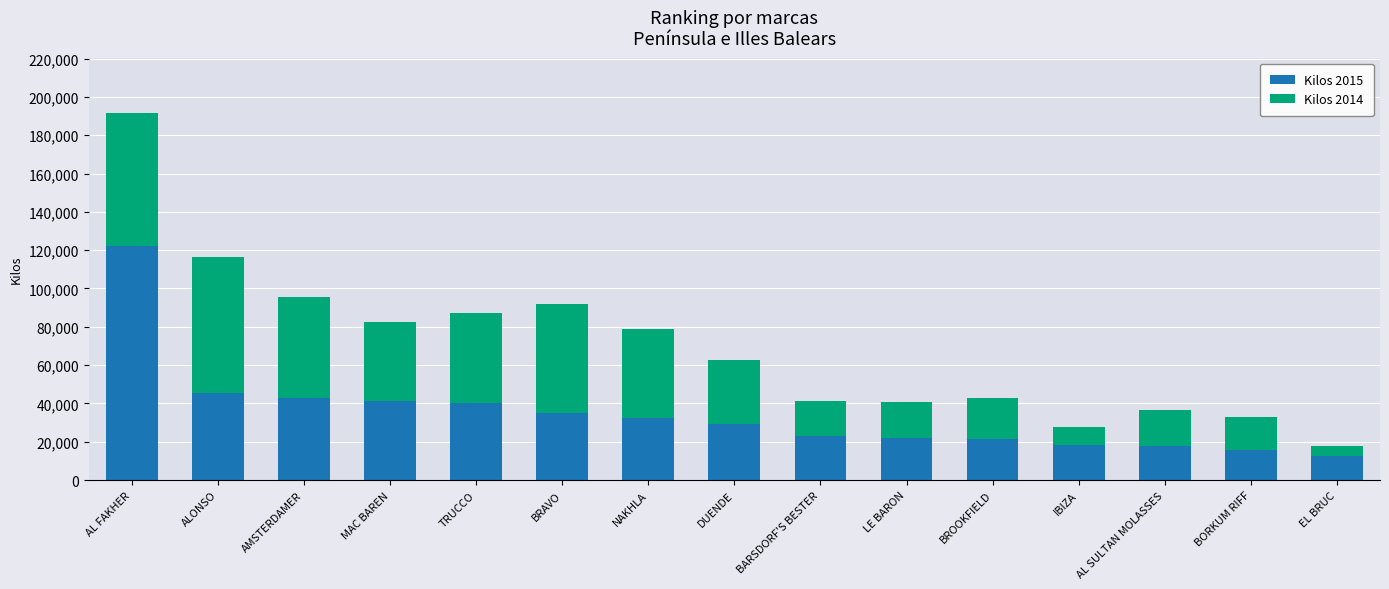

At which category is the sum across all series the highest?

AL FAKHER